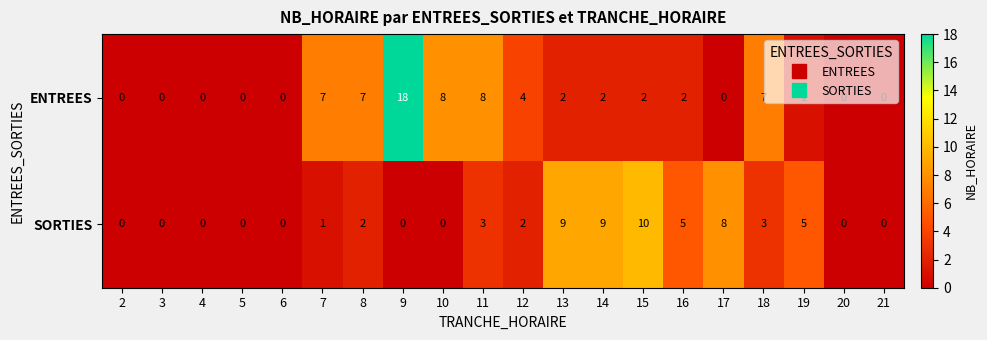

The ENTREES series shows -12 at 5. True or false?

False